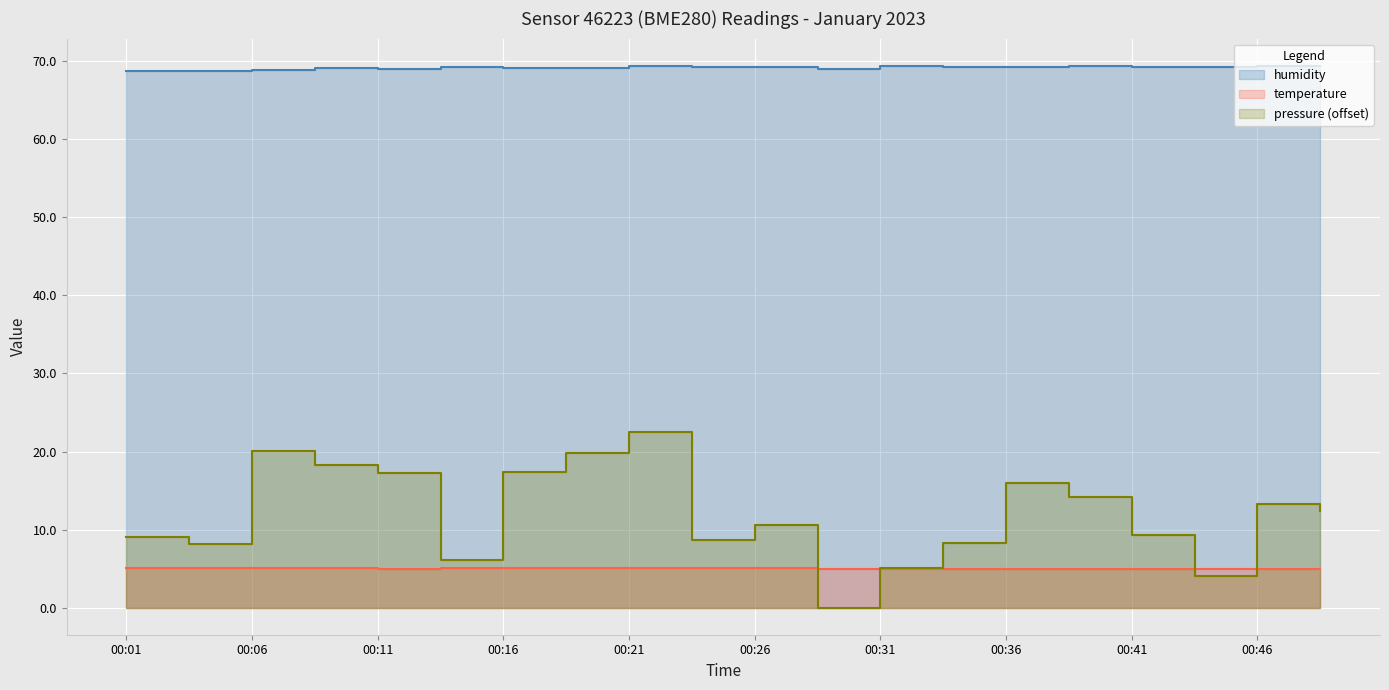

True or false: temperature and pressure (offset) cross at least once.

True